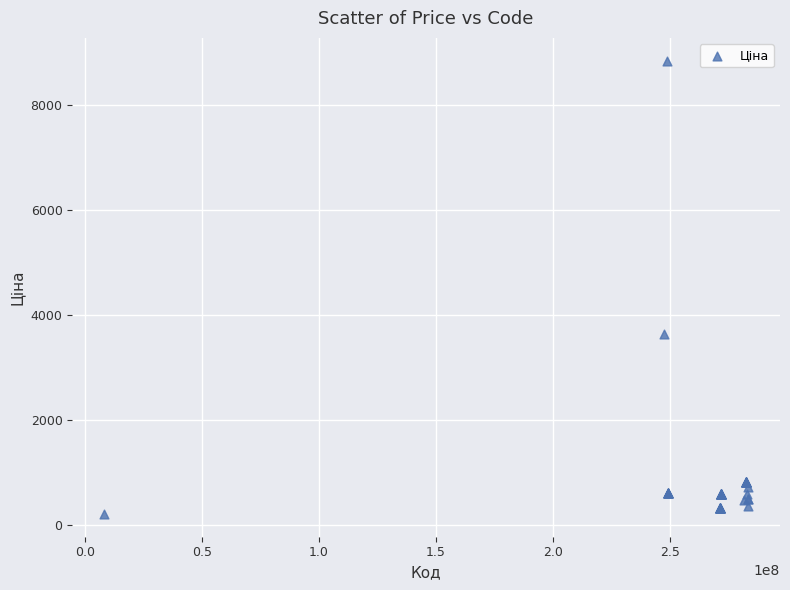

What Y value in the scatter plot is closest to 4529?

3646.5